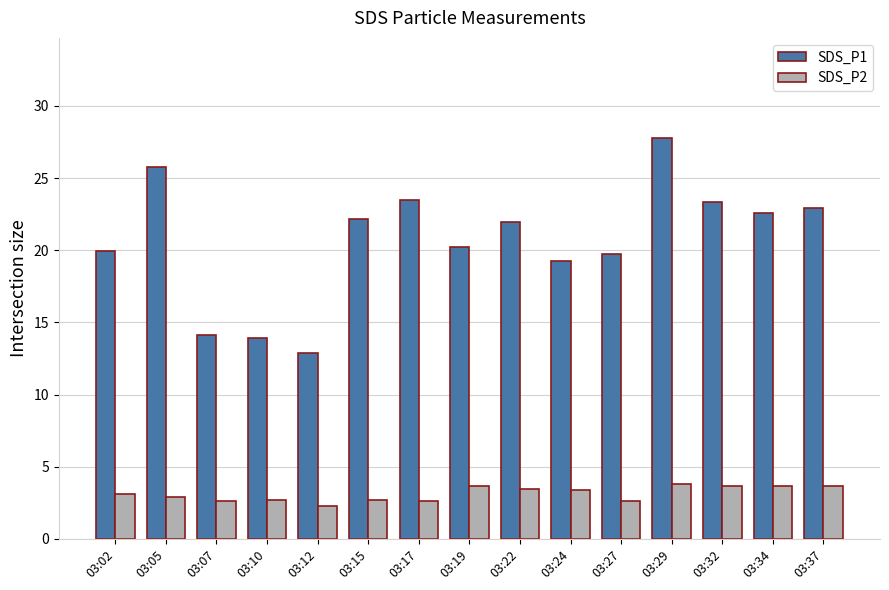

How many data points in SDS_P1 are less than 21?

7